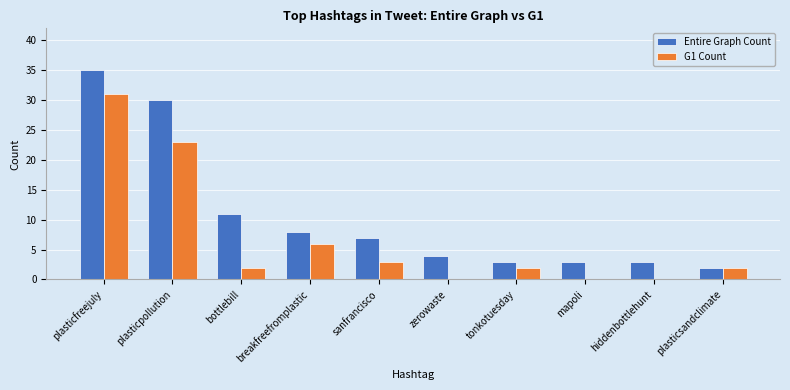

Is it true that G1 Count equals 23 at plasticpollution?

True